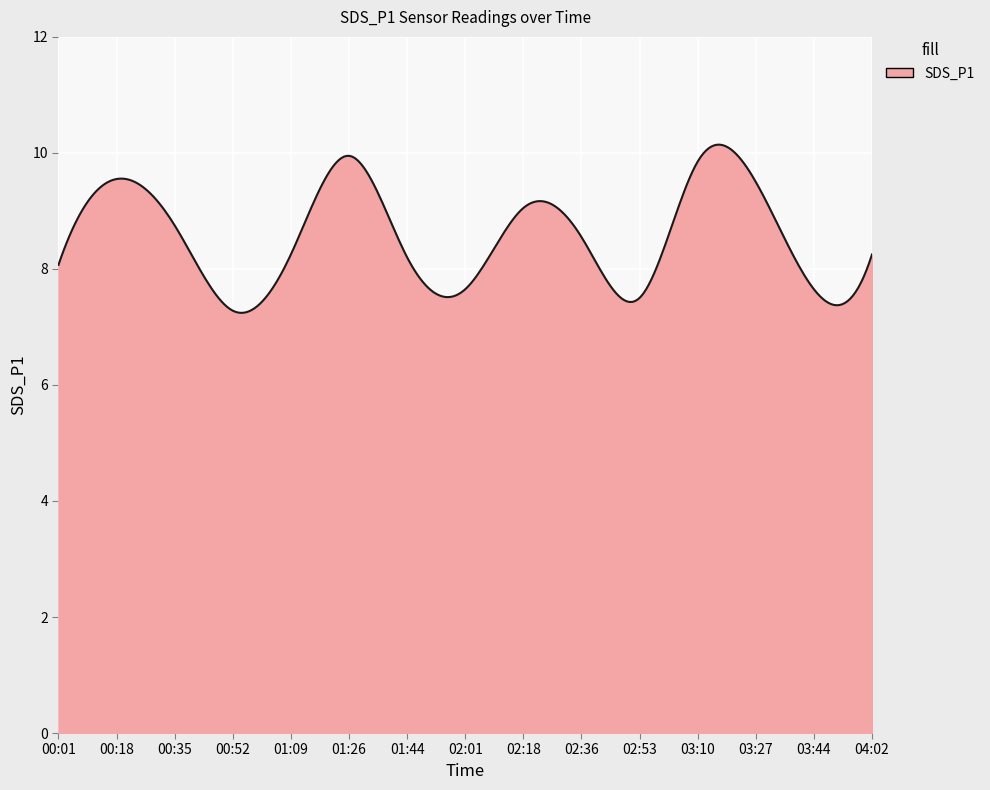

What is the maximum value shown in the chart?

10.1